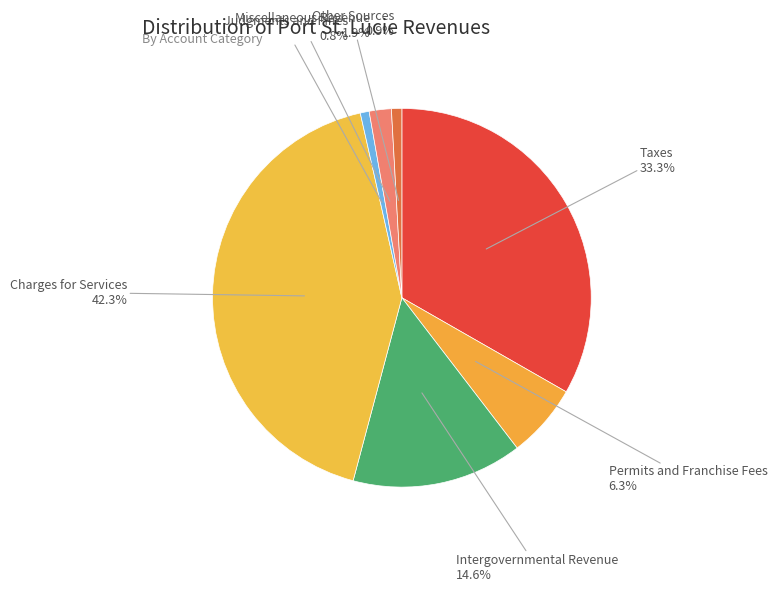

Count the number of slices in the pie.

7